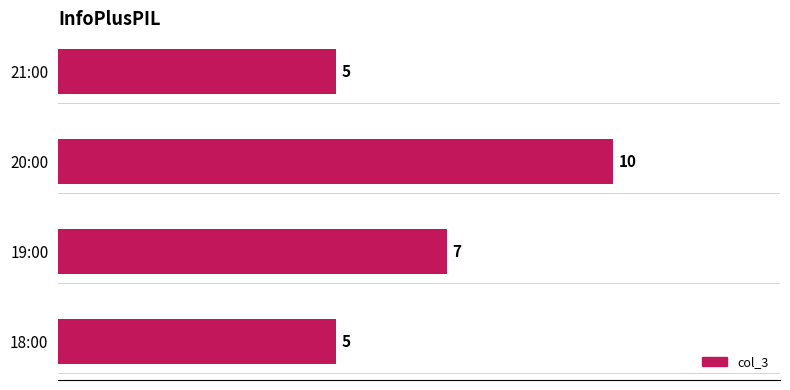

Reading top to bottom, what are all the values shown in this chart?

21:00=5	20:00=10	19:00=7	18:00=5